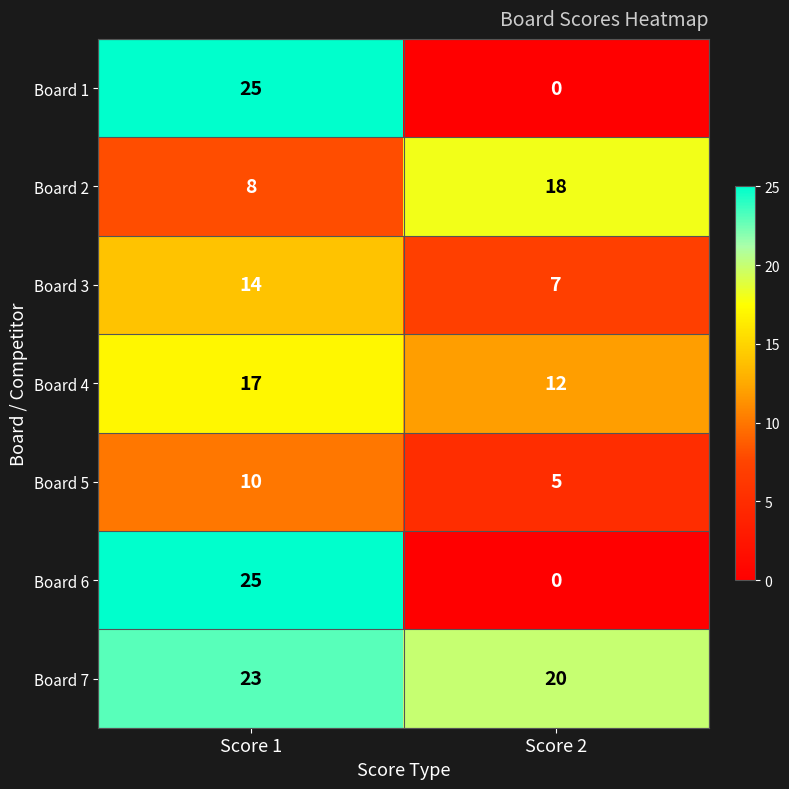

Which category has the highest value across all series?

Score 1